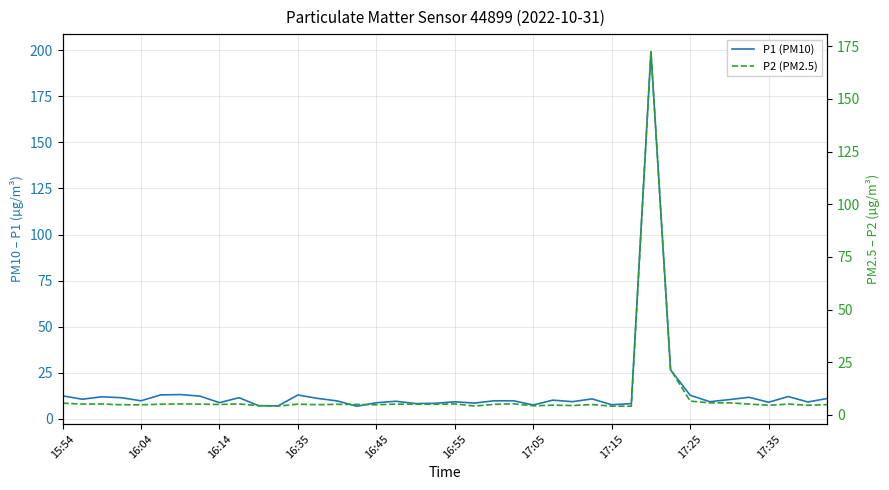

What is the difference between the maximum and minimum values in the P2 (PM2.5) series?

168.3